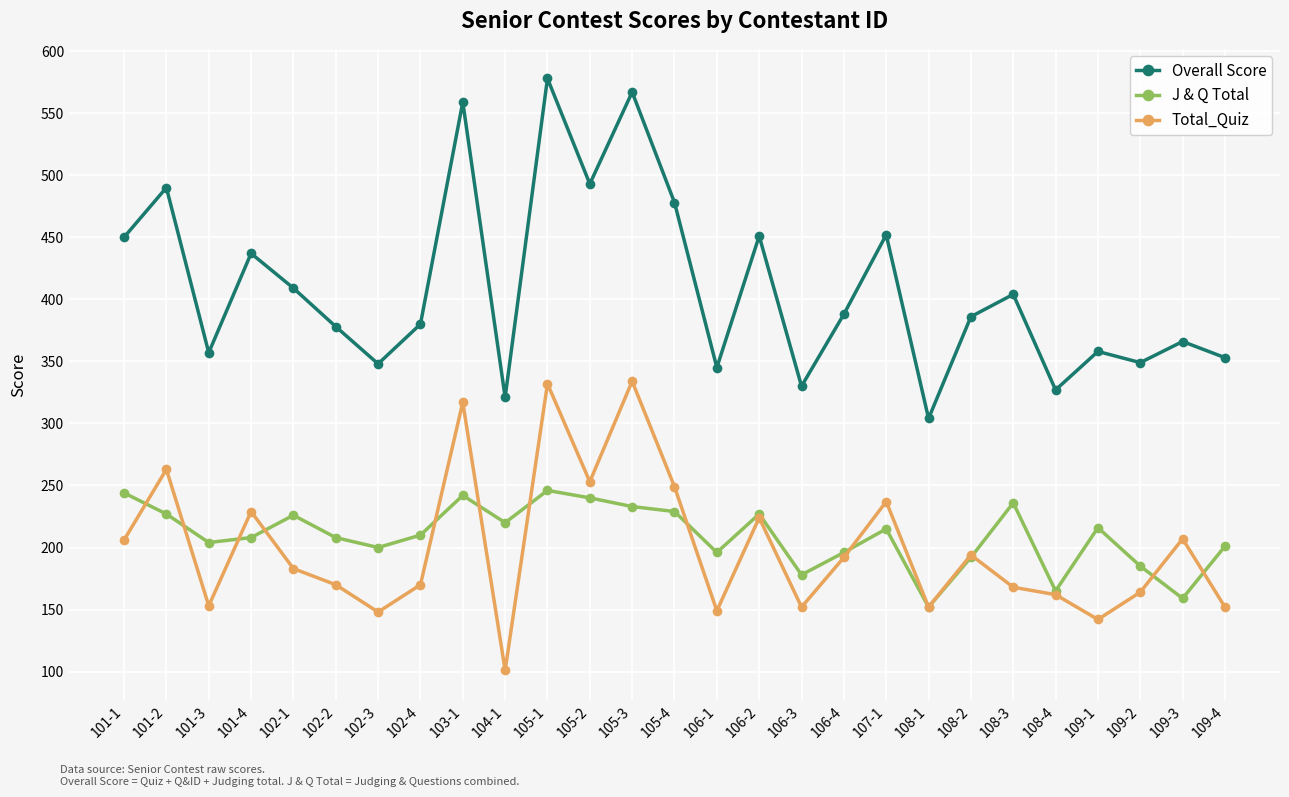

Which series has the largest total across all categories?

Overall Score